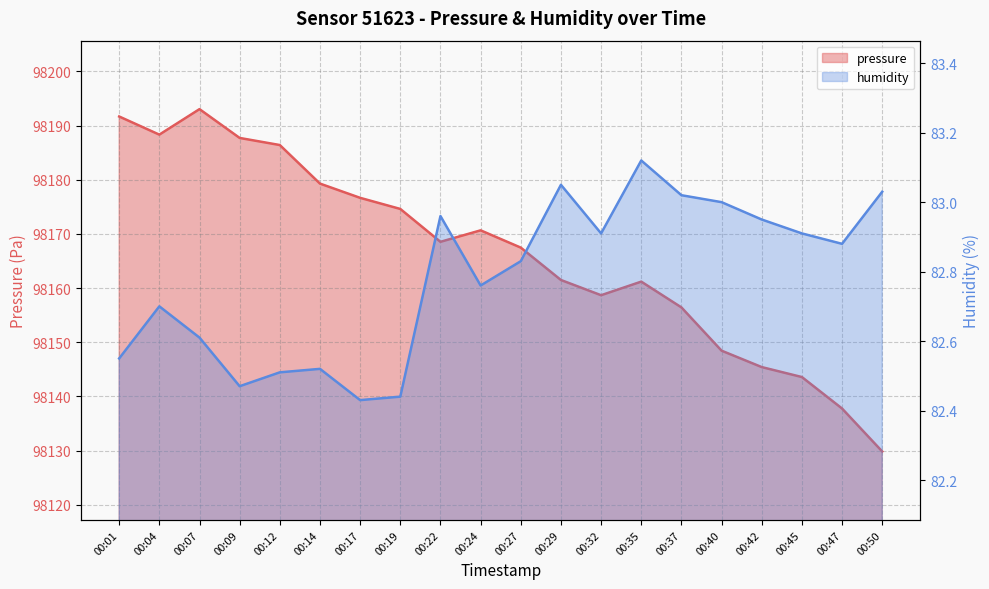

Reading left to right, what are all the values shown in this chart?

pressure: 00:01=98191.7	00:04=98188.3	00:07=98193.1	00:09=98187.7	00:12=98186.4	00:14=98179.3	00:17=98176.7	00:19=98174.6	00:22=98168.6	00:24=98170.7	00:27=98167.5	00:29=98161.5	00:32=98158.7	00:35=98161.2	00:37=98156.4	00:40=98148.4	00:42=98145.4	00:45=98143.6	00:47=98137.8	00:50=98129.8
humidity: 00:01=82.5	00:04=82.7	00:07=82.6	00:09=82.5	00:12=82.5	00:14=82.5	00:17=82.4	00:19=82.4	00:22=83.0	00:24=82.8	00:27=82.8	00:29=83.0	00:32=82.9	00:35=83.1	00:37=83.0	00:40=83.0	00:42=83.0	00:45=82.9	00:47=82.9	00:50=83.0